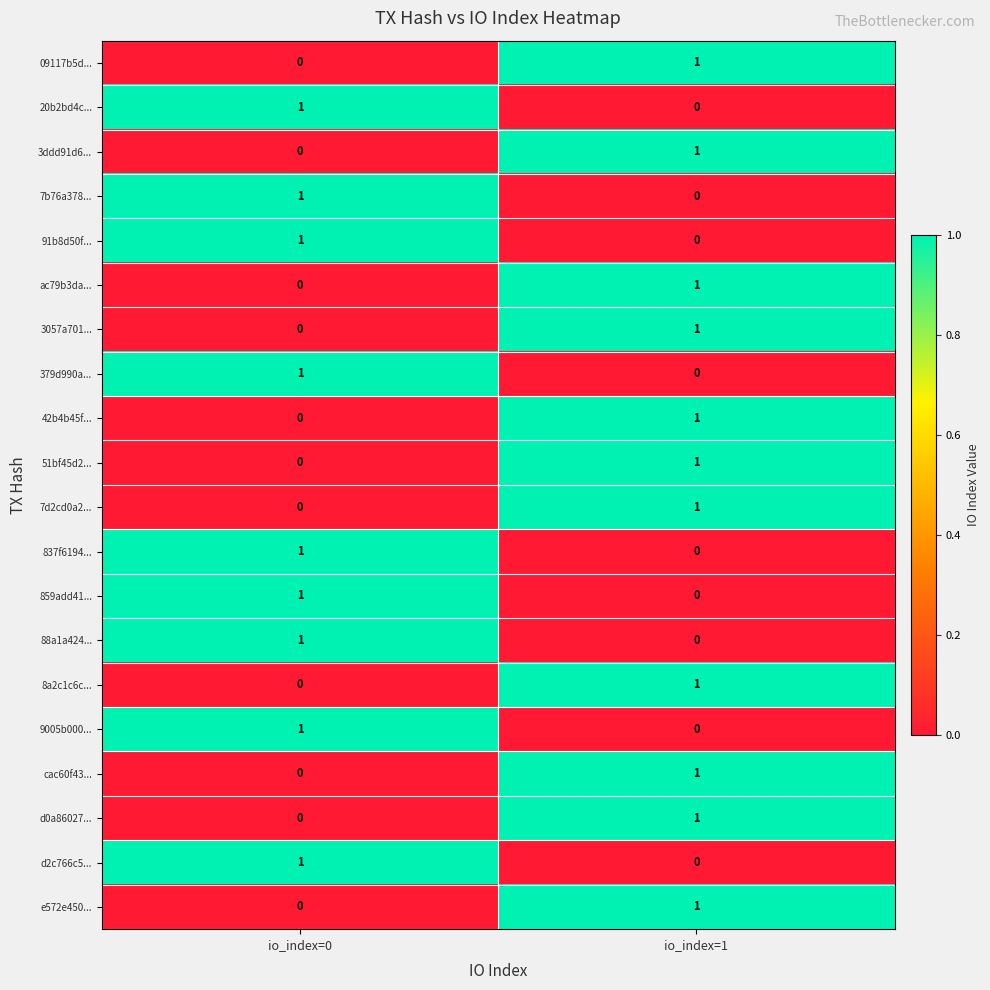

At which label is cac60f43... closest to 0?

io_index=0